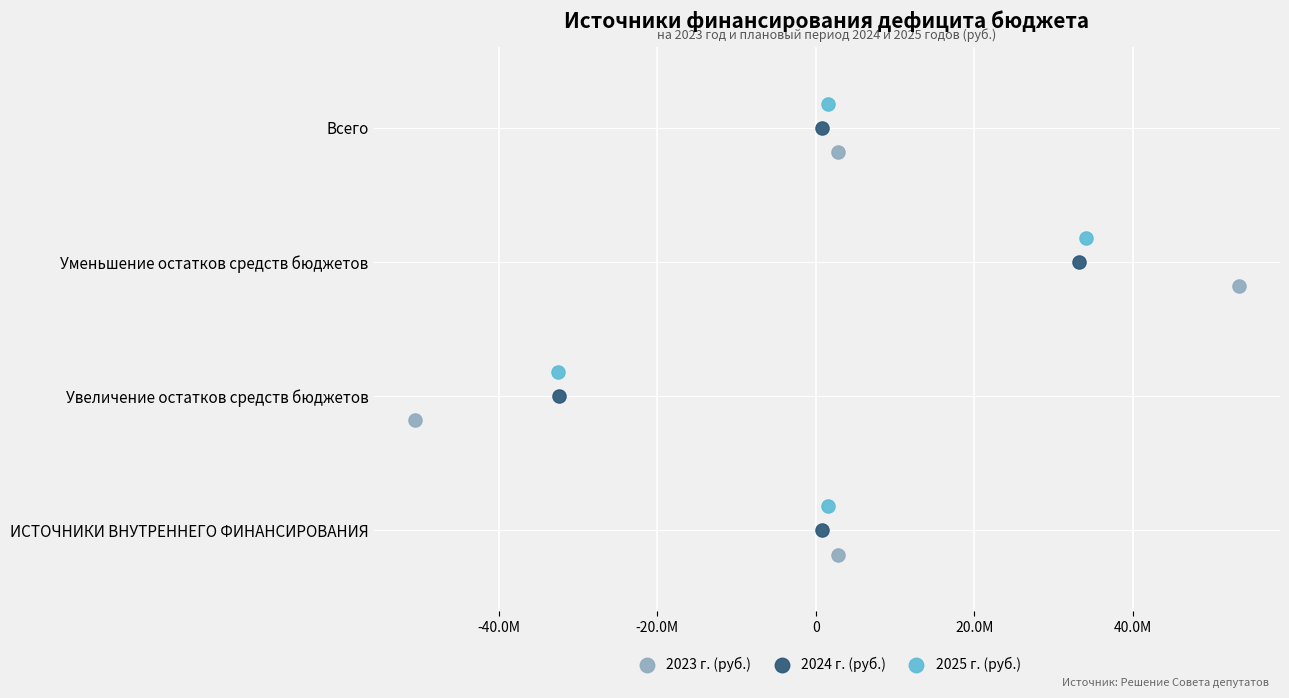

Which series reaches the minimum Y coordinate?

2023 г. (руб.)